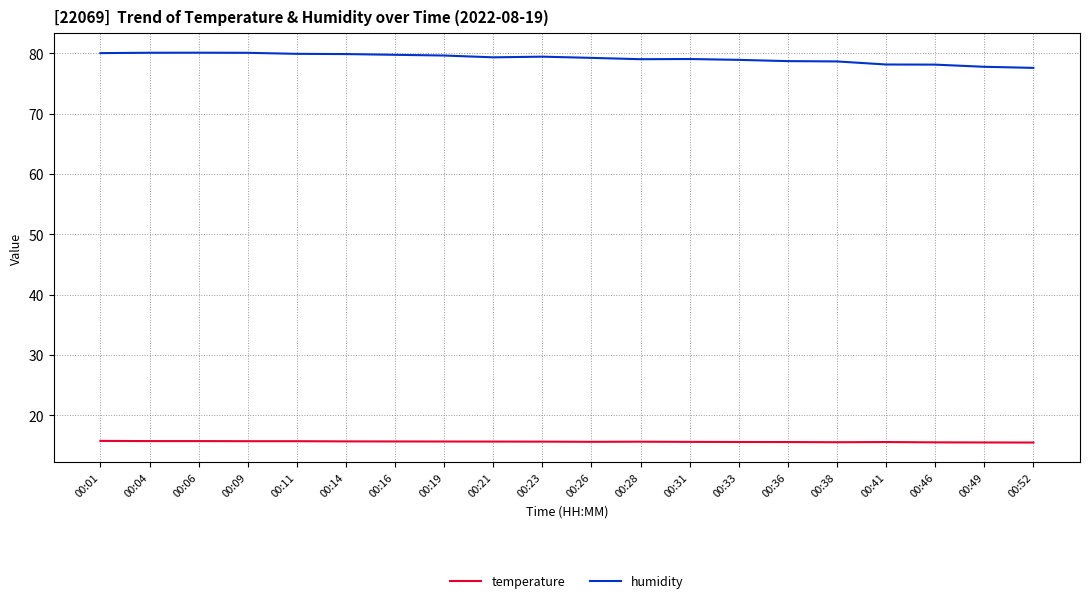

True or false: humidity and temperature intersect in this chart.

False